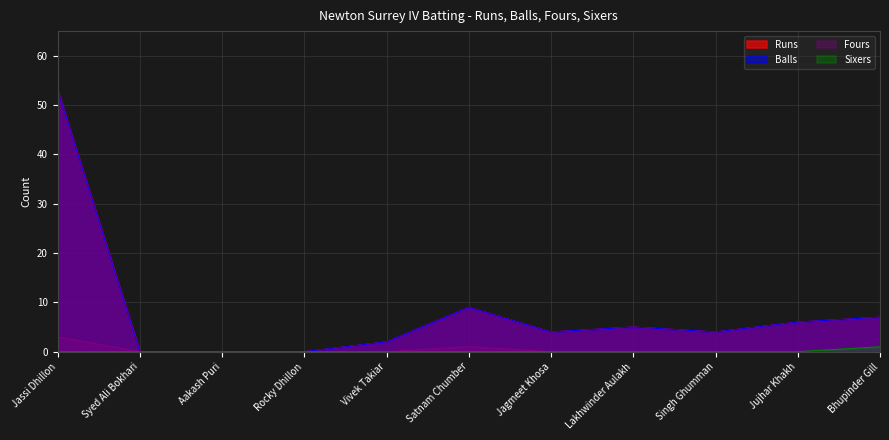

Reading right to left, transcribe all the data shown in this chart.

Runs: Bhupinder Gill=7	Jujhar Khakh=6	Singh Ghumman=4	Lakhwinder Aulakh=5	Jagmeet Khosa=4	Satnam Chumber=9	Vivek Takiar=2	Rocky Dhillon=0	Aakash Puri=0	Syed Ali Bokhari=0	Jassi Dhillon=53
Balls: Bhupinder Gill=7	Jujhar Khakh=6	Singh Ghumman=4	Lakhwinder Aulakh=5	Jagmeet Khosa=4	Satnam Chumber=9	Vivek Takiar=2	Rocky Dhillon=0	Aakash Puri=0	Syed Ali Bokhari=0	Jassi Dhillon=53
Fours: Bhupinder Gill=0	Jujhar Khakh=0	Singh Ghumman=0	Lakhwinder Aulakh=0	Jagmeet Khosa=0	Satnam Chumber=1	Vivek Takiar=0	Rocky Dhillon=0	Aakash Puri=0	Syed Ali Bokhari=0	Jassi Dhillon=3
Sixers: Bhupinder Gill=1	Jujhar Khakh=0	Singh Ghumman=0	Lakhwinder Aulakh=0	Jagmeet Khosa=0	Satnam Chumber=0	Vivek Takiar=0	Rocky Dhillon=0	Aakash Puri=0	Syed Ali Bokhari=0	Jassi Dhillon=0